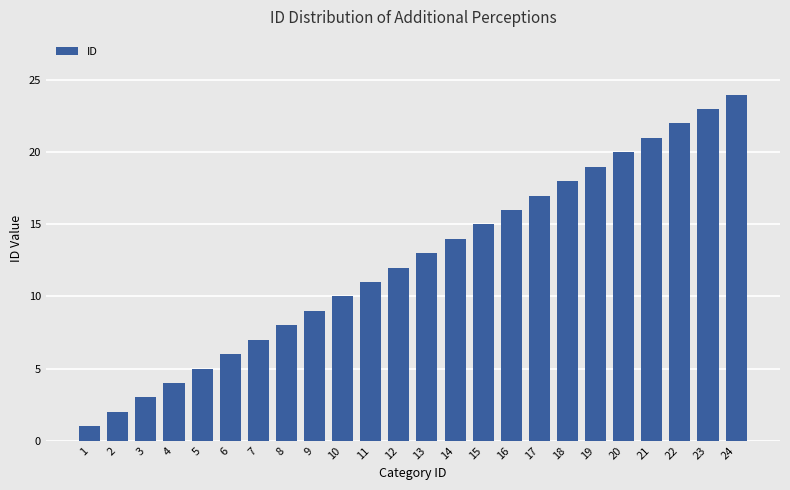

Reading left to right, transcribe all the data shown in this chart.

1=1	2=2	3=3	4=4	5=5	6=6	7=7	8=8	9=9	10=10	11=11	12=12	13=13	14=14	15=15	16=16	17=17	18=18	19=19	20=20	21=21	22=22	23=23	24=24